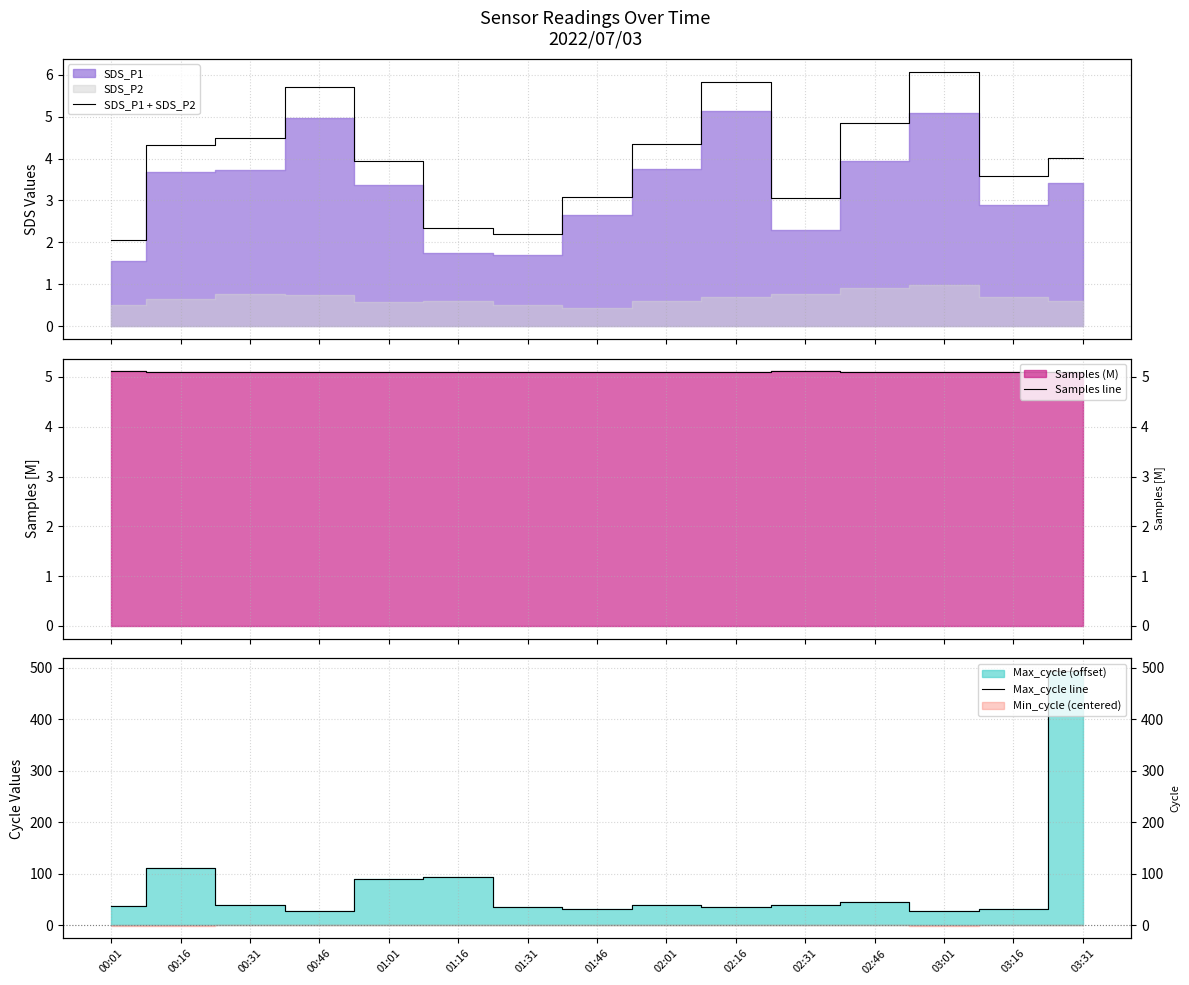

True or false: SDS_P1 + SDS_P2 has more than 1 interior local peaks.

True